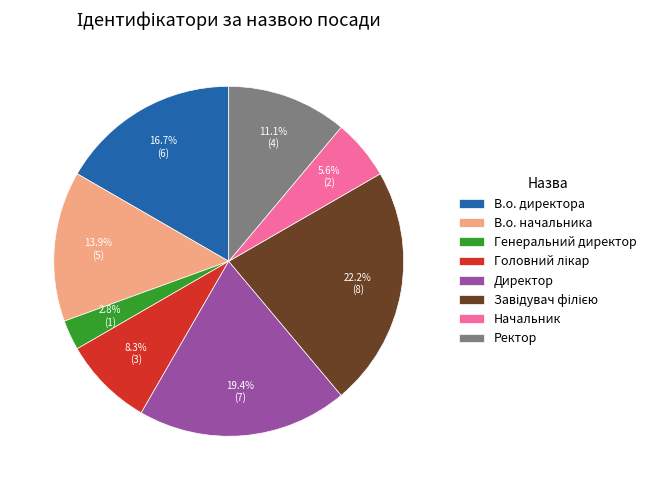

How many slices are in this pie chart?

8